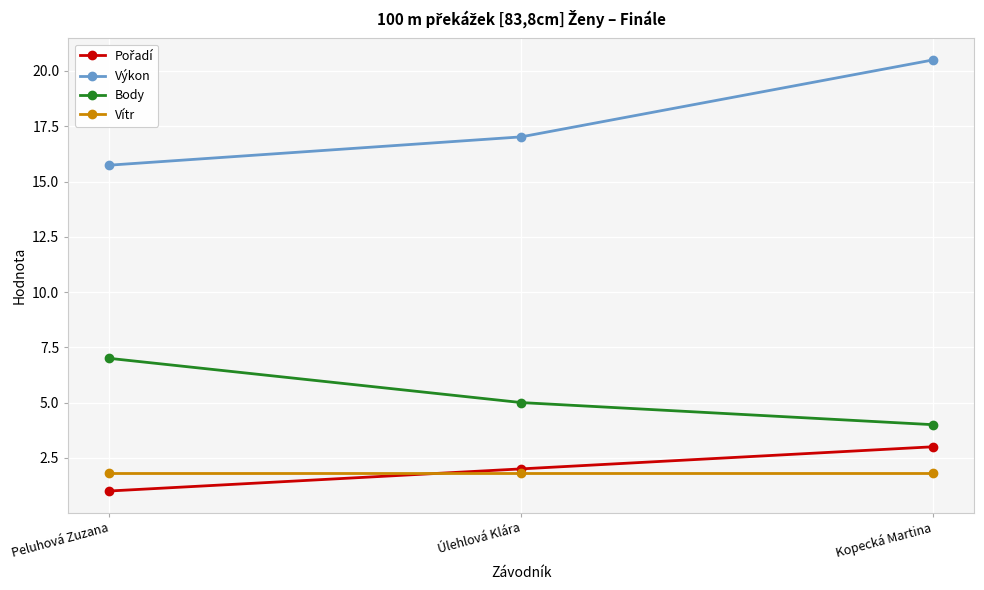

True or false: Vítr has a value of 0.5 at Kopecká Martina.

False